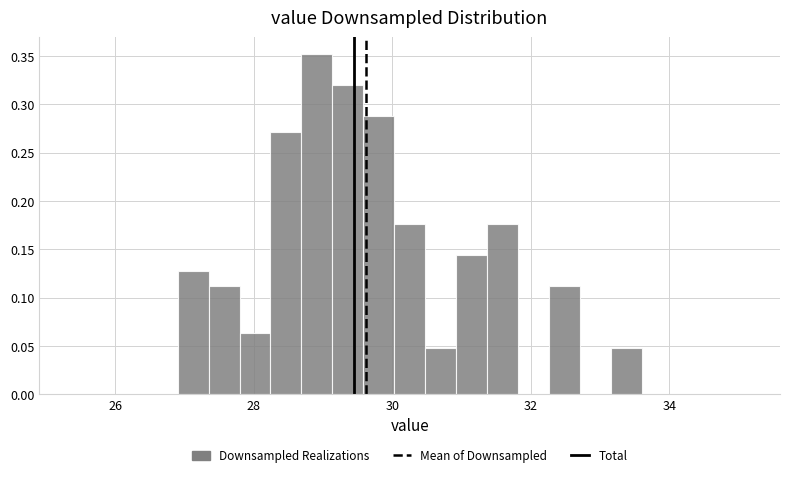

Read against the x-axis, roughly where is the centre of the tallest bar?

29.0